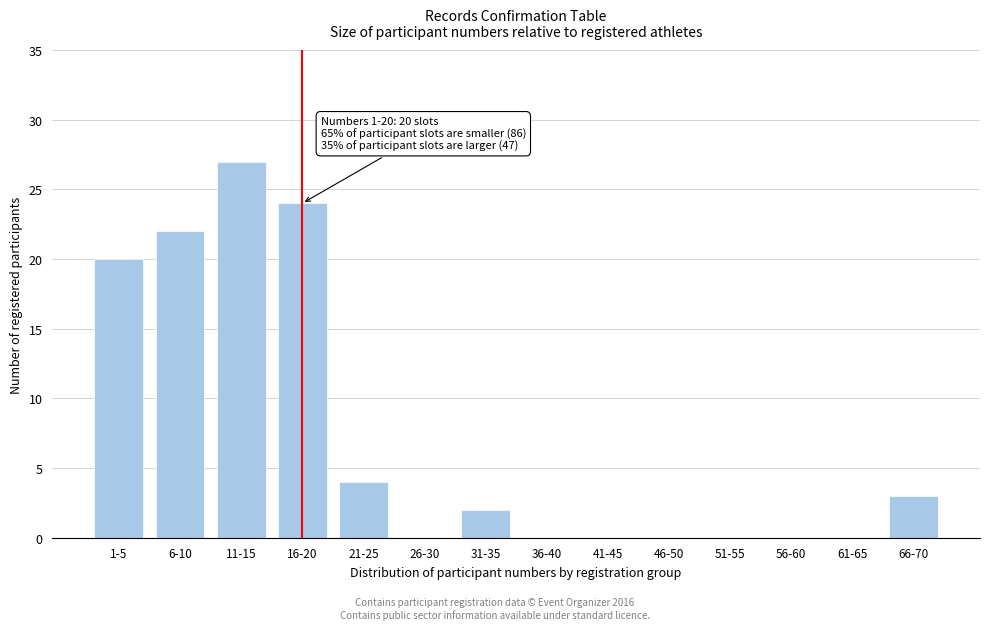

Reading left to right, list all the values displayed in this chart.

1-5=20	6-10=22	11-15=27	16-20=24	21-25=4	26-30=0	31-35=2	36-40=0	41-45=0	46-50=0	51-55=0	56-60=0	61-65=0	66-70=3